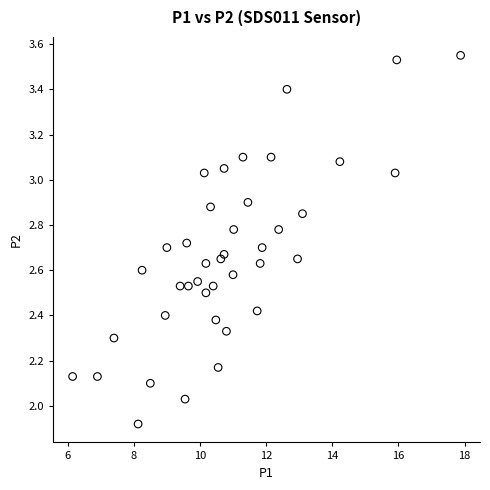

What is the range of Y values (max minus min)?

1.6